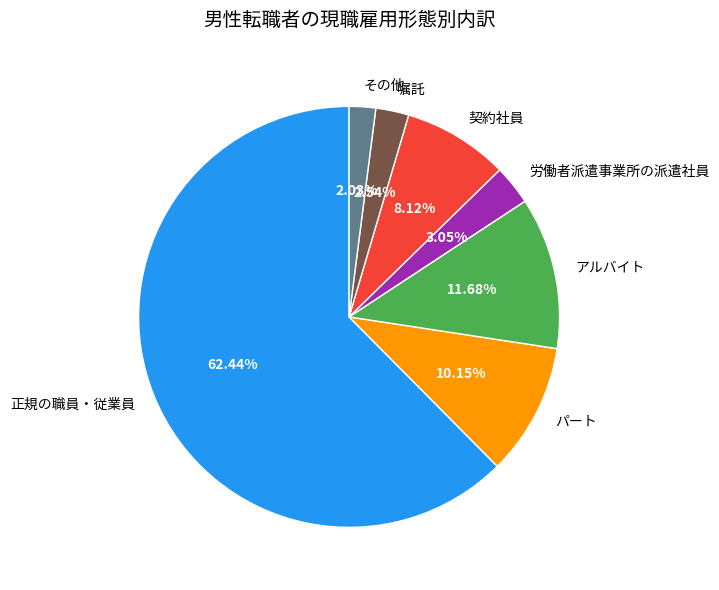

To the nearest percent, what is the difference between the パート and その他 slice percentages?

8%